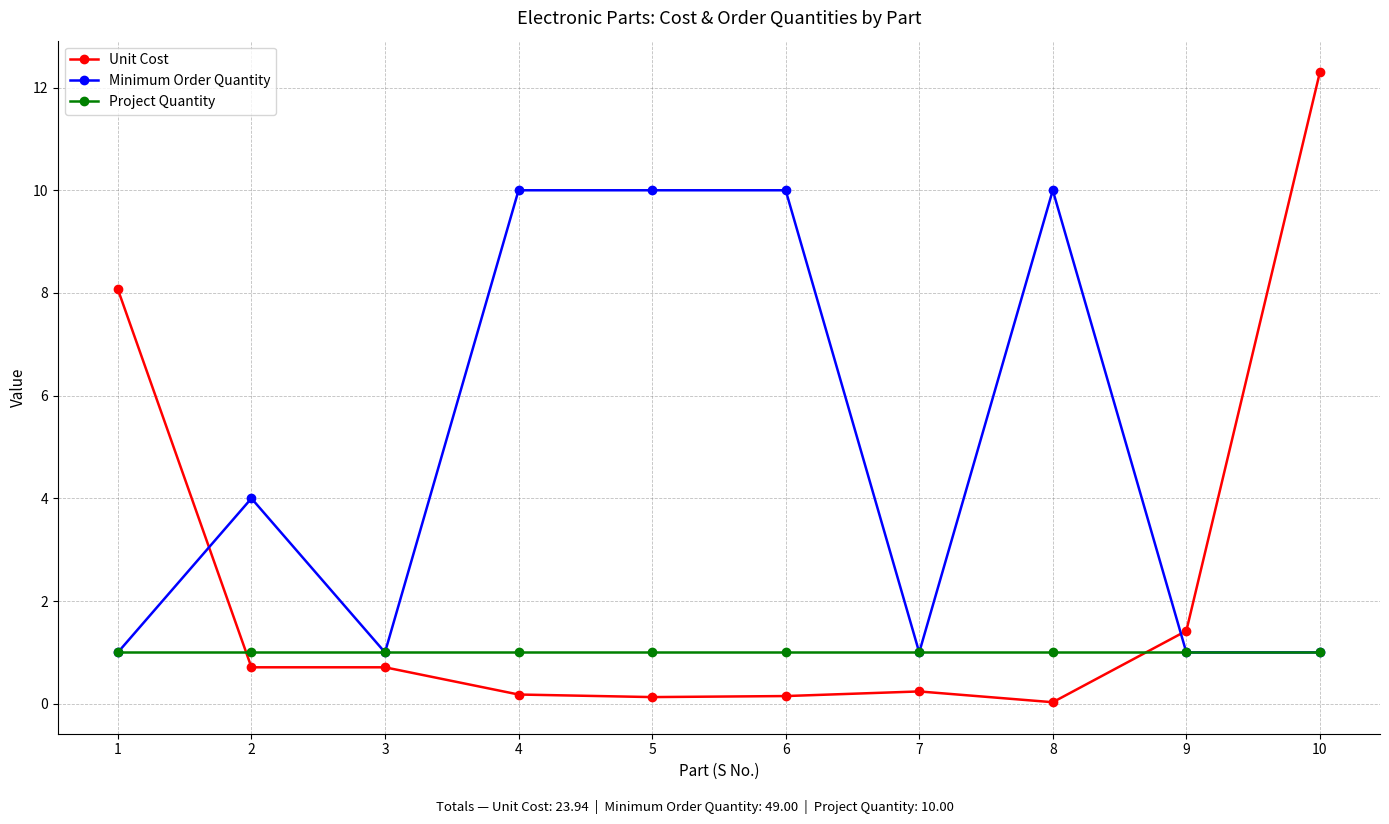

Which series ends up on top after the final intersection of Unit Cost and Minimum Order Quantity?

Unit Cost